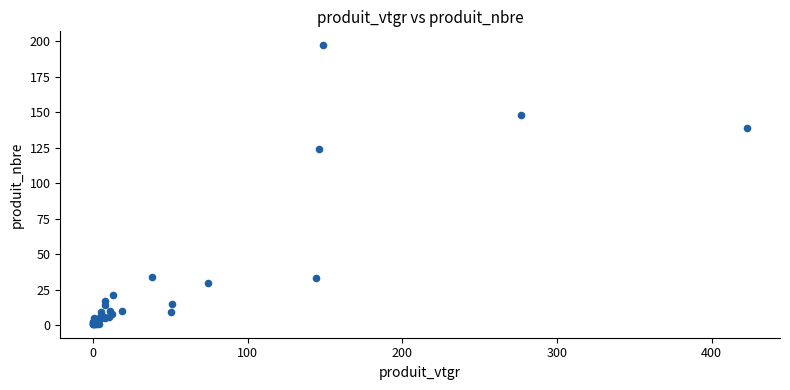

What Y value in the scatter plot is closest to 99?

124